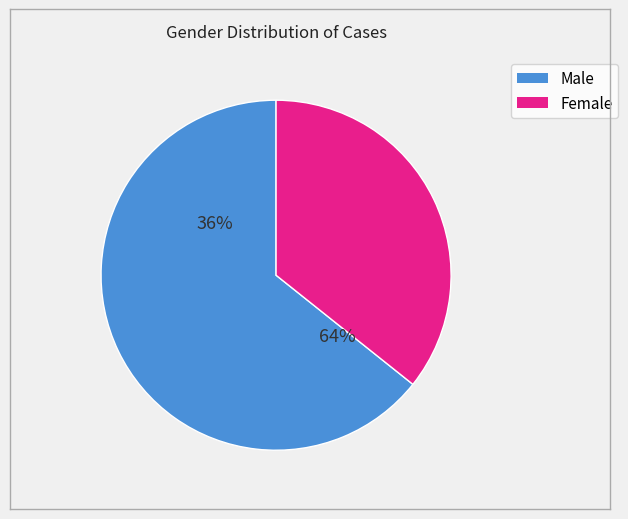

To the nearest percent, what is the average slice percentage?

50%